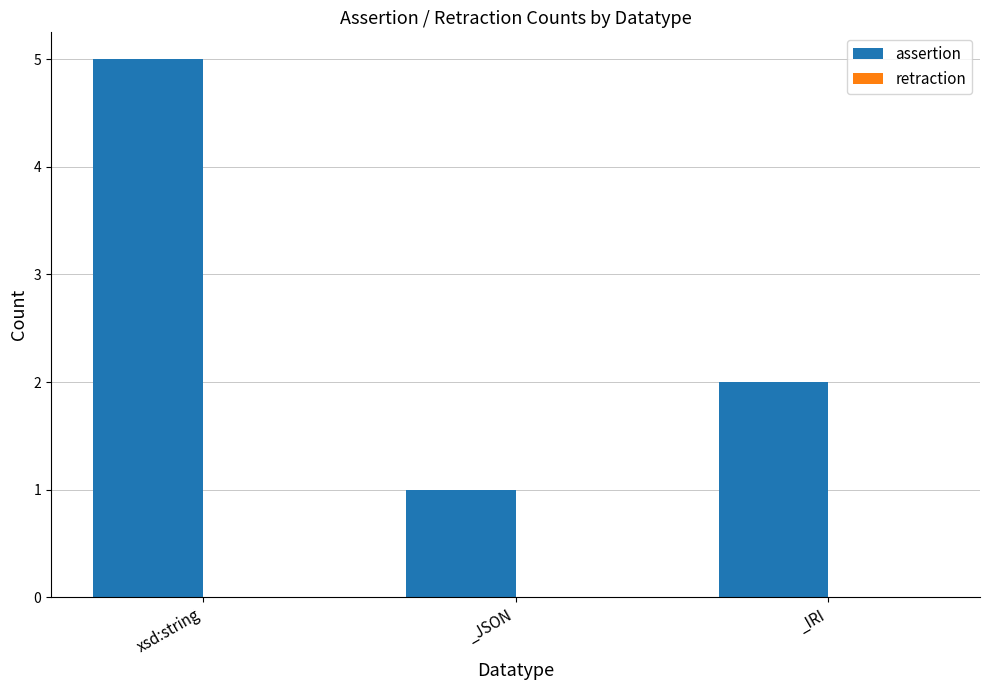

Which label corresponds to the largest value in the chart?

xsd:string